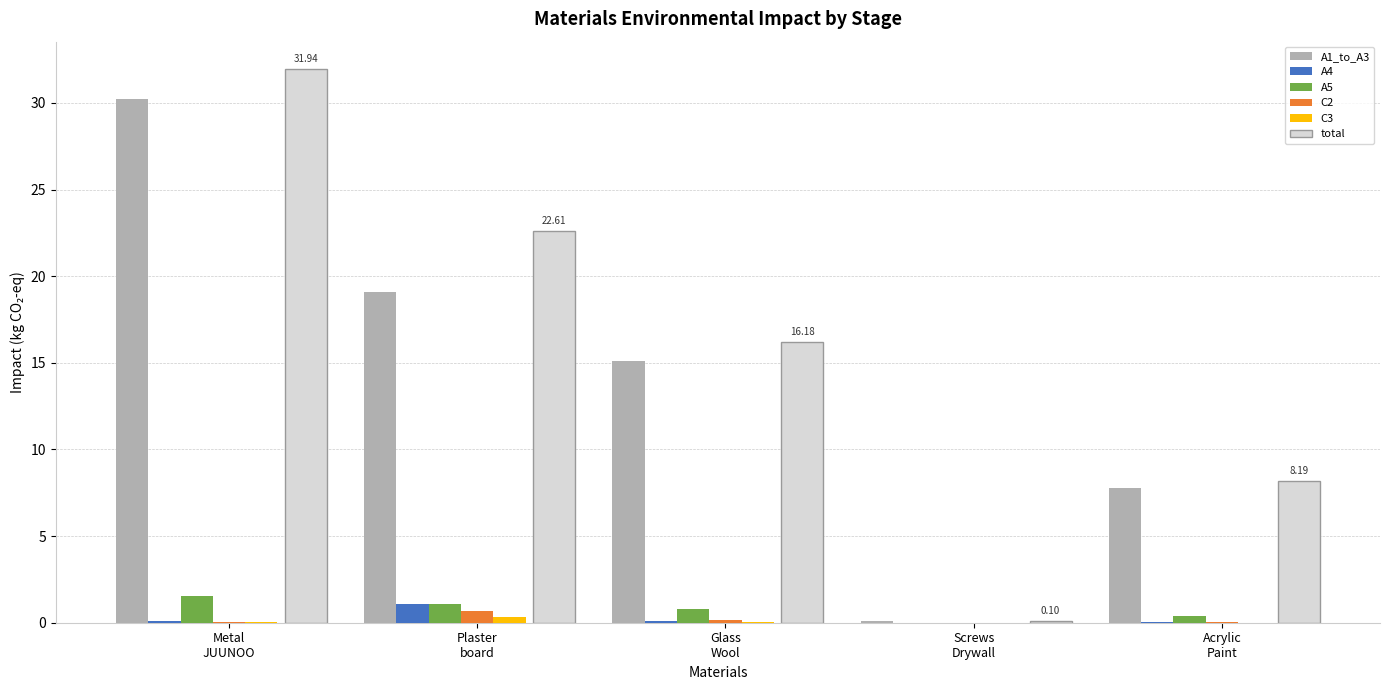

Which series has the largest total across all categories?

total